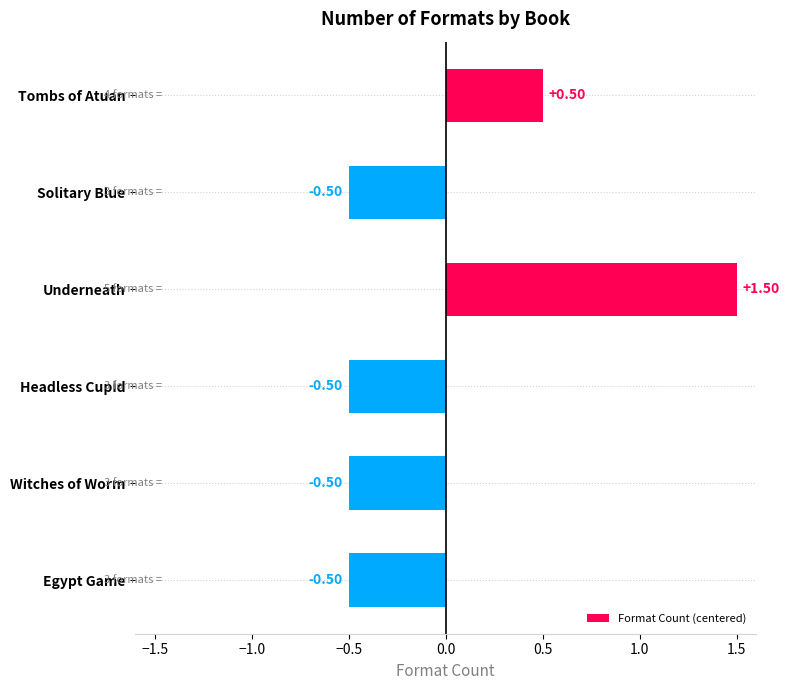

At which category does the chart reach its peak across all series?

Underneath